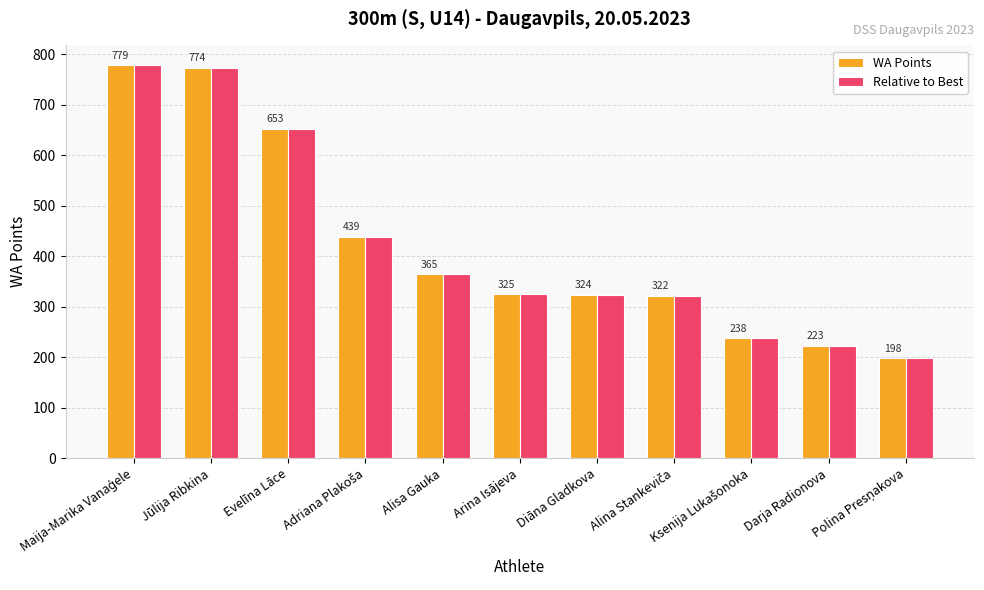

The value of WA Points at Diāna Gladkova is 324.0. True or false?

True